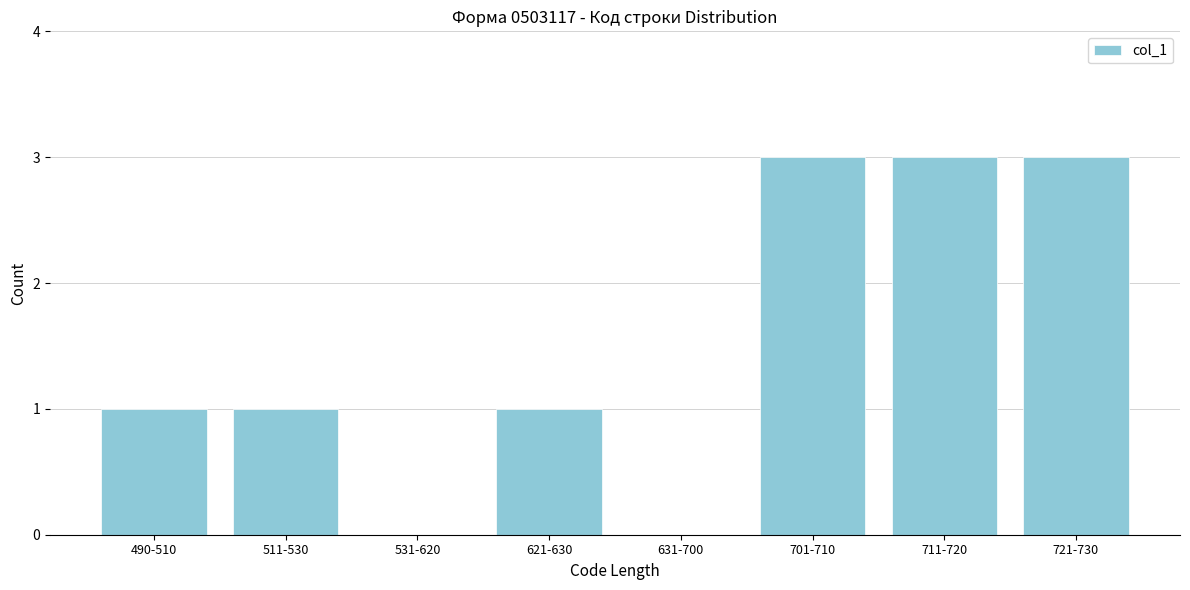

Reading left to right, extract all data points from this chart.

490-510=1	511-530=1	531-620=0	621-630=1	631-700=0	701-710=3	711-720=3	721-730=3